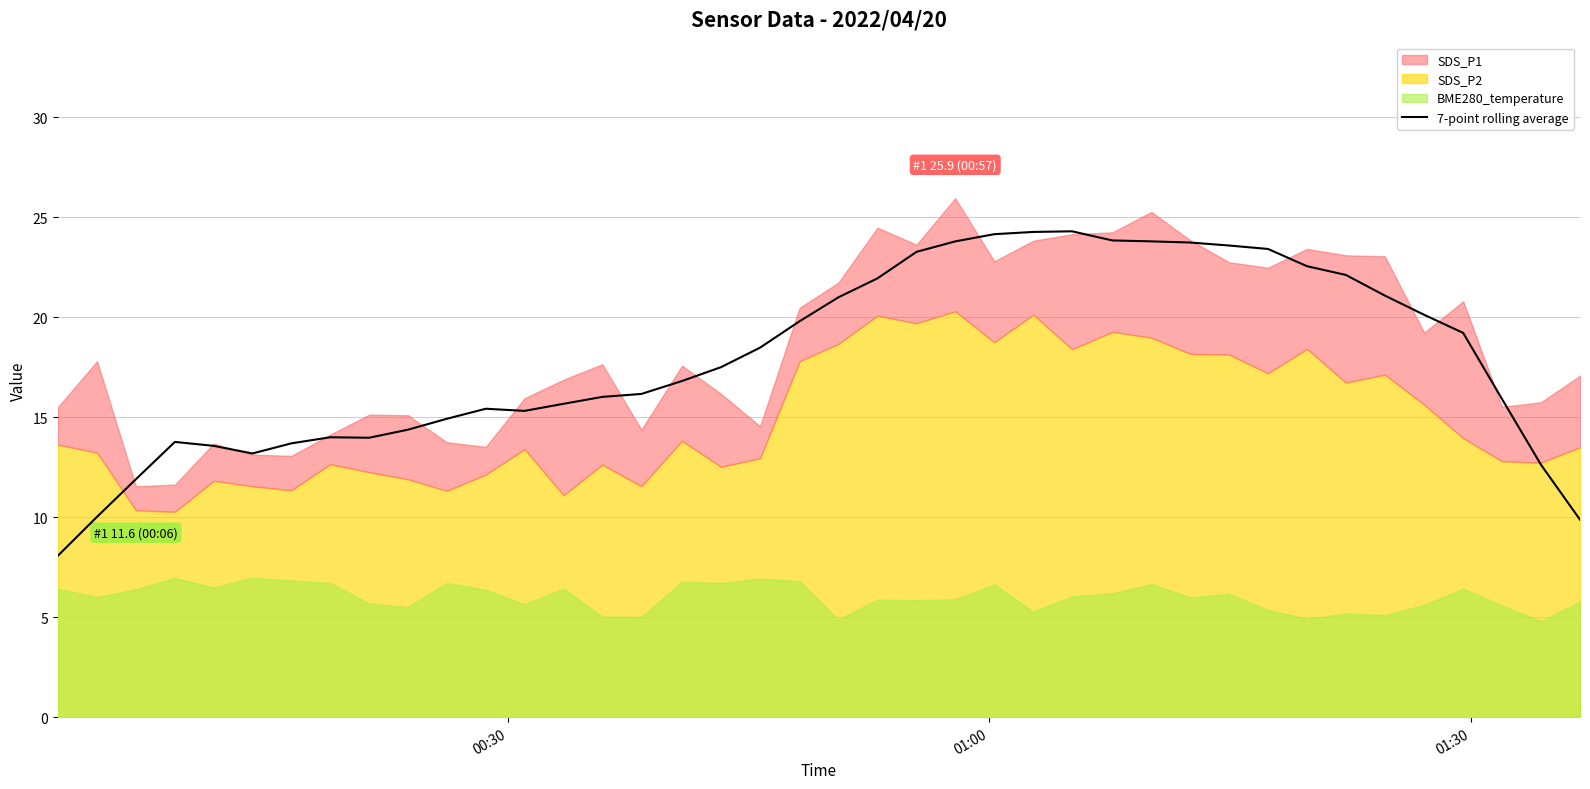

Reading left to right, what are all the values shown in this chart?

8.1	10.0	11.9	13.8	13.6	13.2	13.7	14.0	14.0	14.4	14.9	15.4	15.3	15.7	16.0	16.2	16.8	17.5	18.5	19.8	21.0	21.9	23.3	23.8	24.2	24.3	24.3	23.8	23.8	23.7	23.6	23.4	22.6	22.1	21.1	20.1	19.2	15.9	12.6	9.9